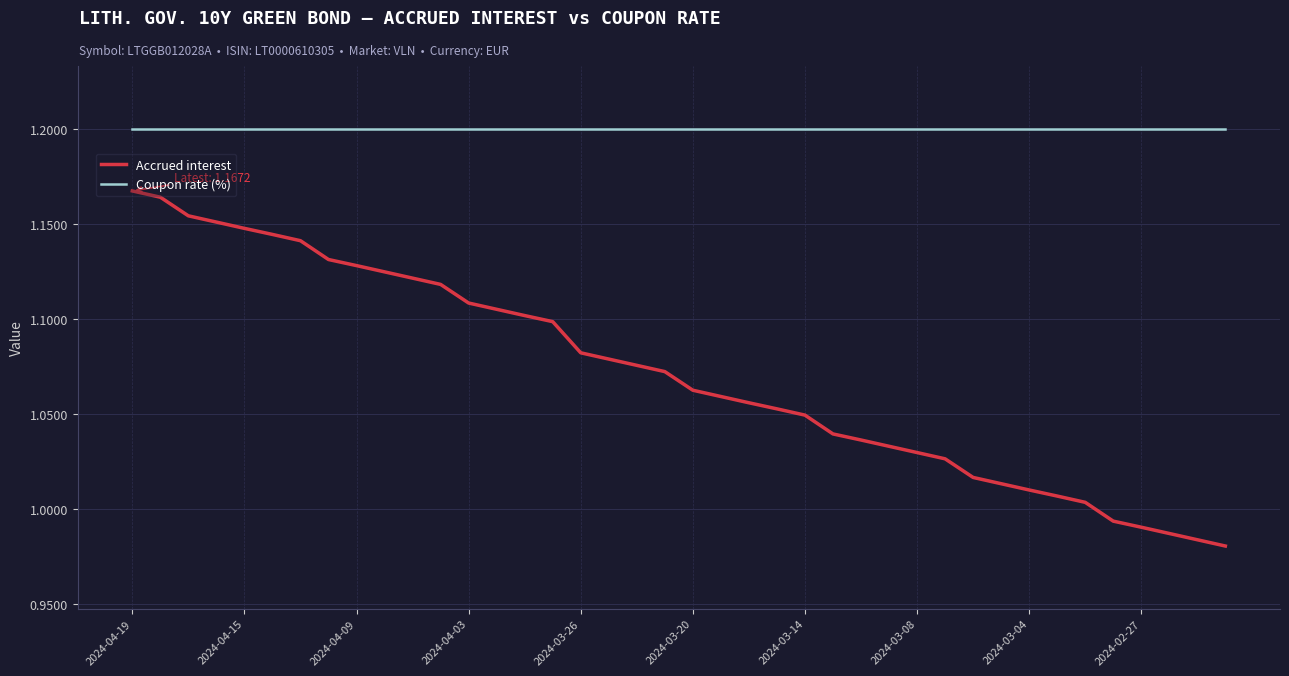

Which series has the largest total across all categories?

Coupon rate (%)